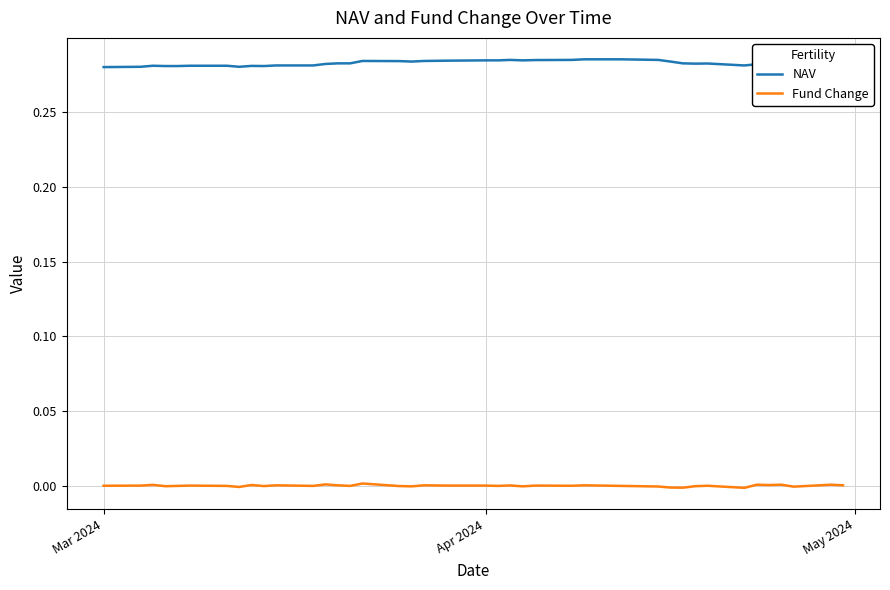

True or false: Fund Change has more than 0 interior local peaks.

True